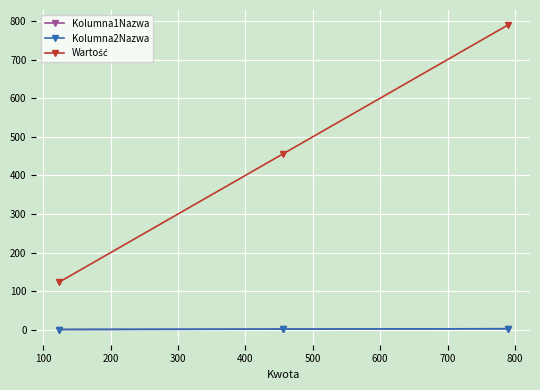

Which series has the largest total across all categories?

Wartość